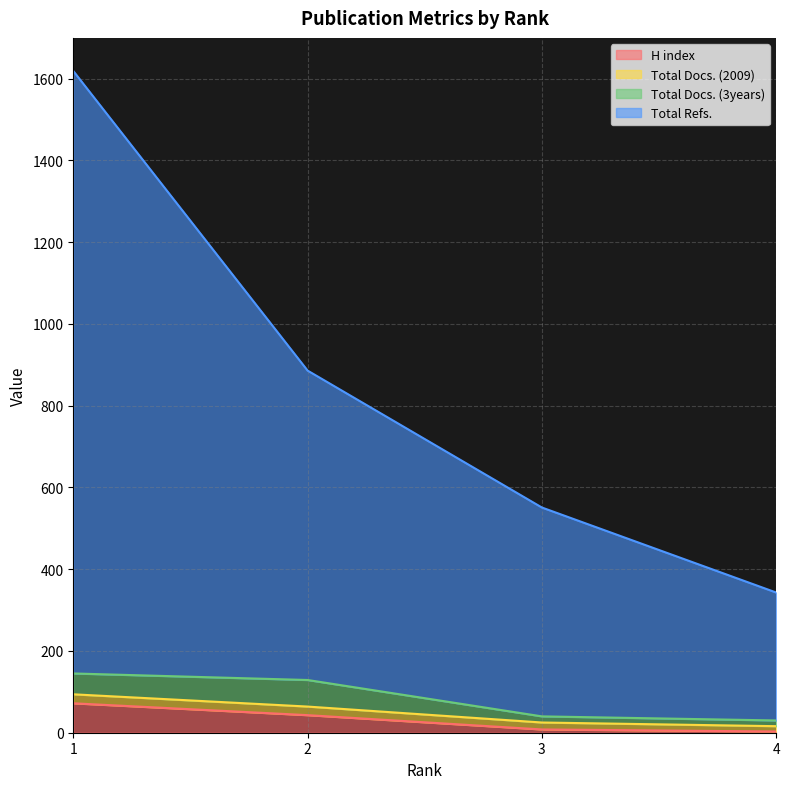

At which label does Total Refs. reach its peak?

1